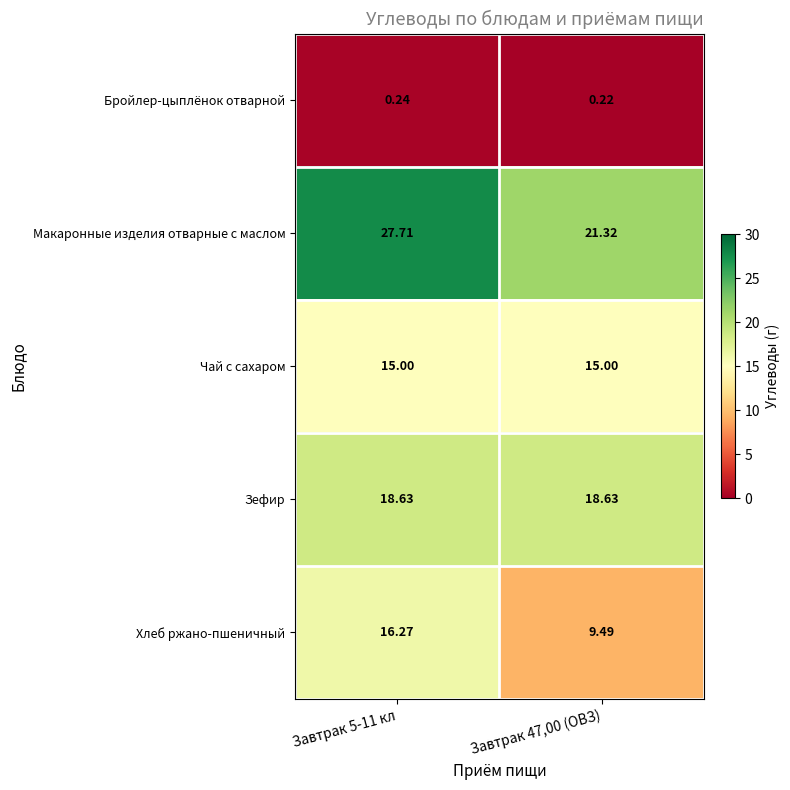

Rank the series at Завтрак 47,00 (ОВЗ) from lowest to highest value.

Бройлер-цыплёнок отварной, Хлеб ржано-пшеничный, Чай с сахаром, Зефир, Макаронные изделия отварные с маслом